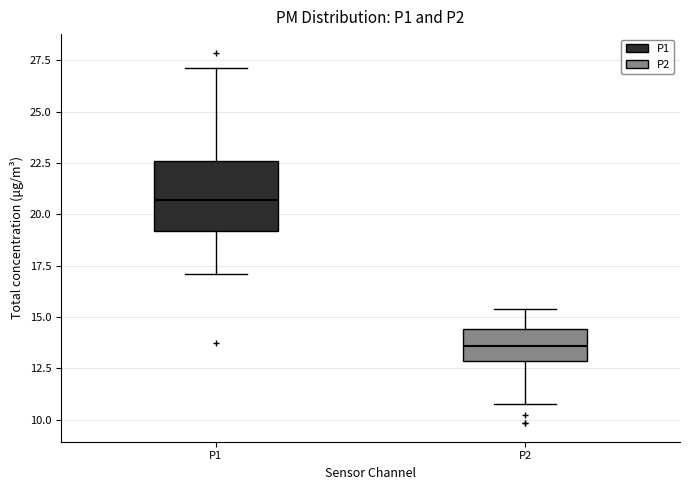

Which box's median line is the highest?

P1